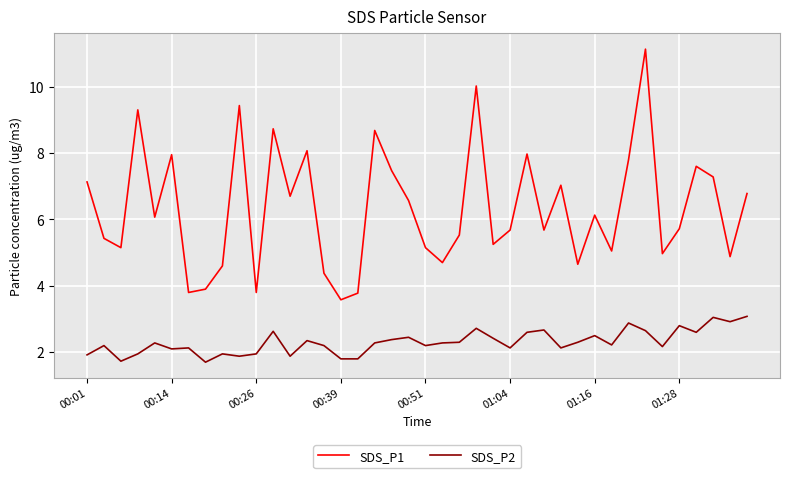

Which series has the largest range (max minus min)?

SDS_P1